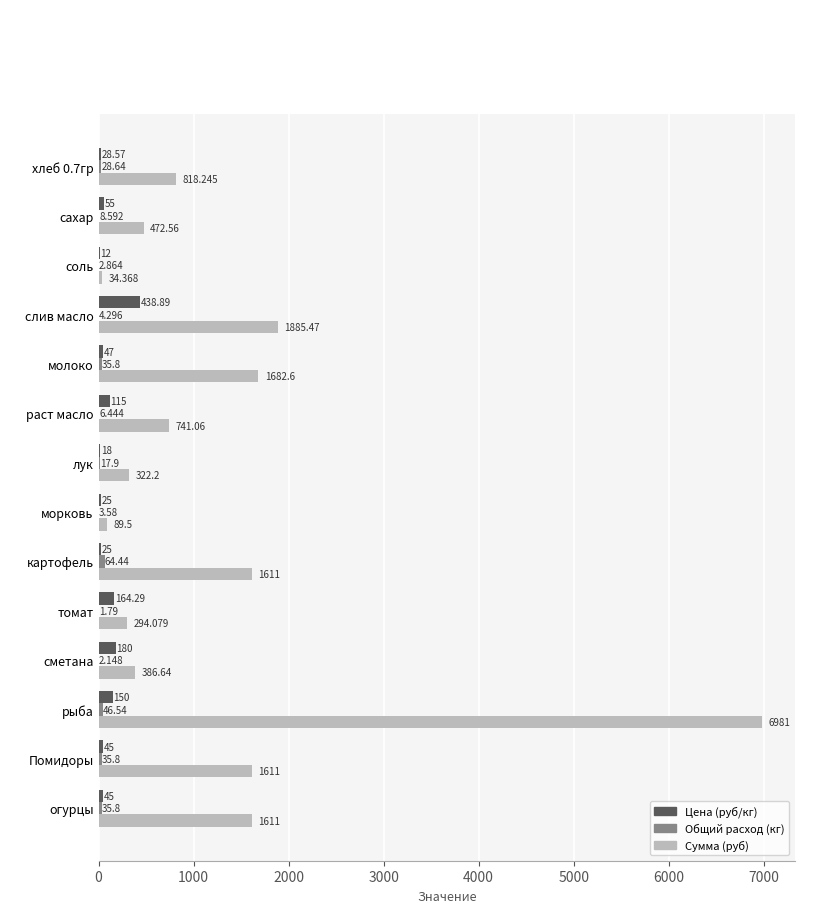

At which label is Сумма (руб) closest to 3507?

слив масло